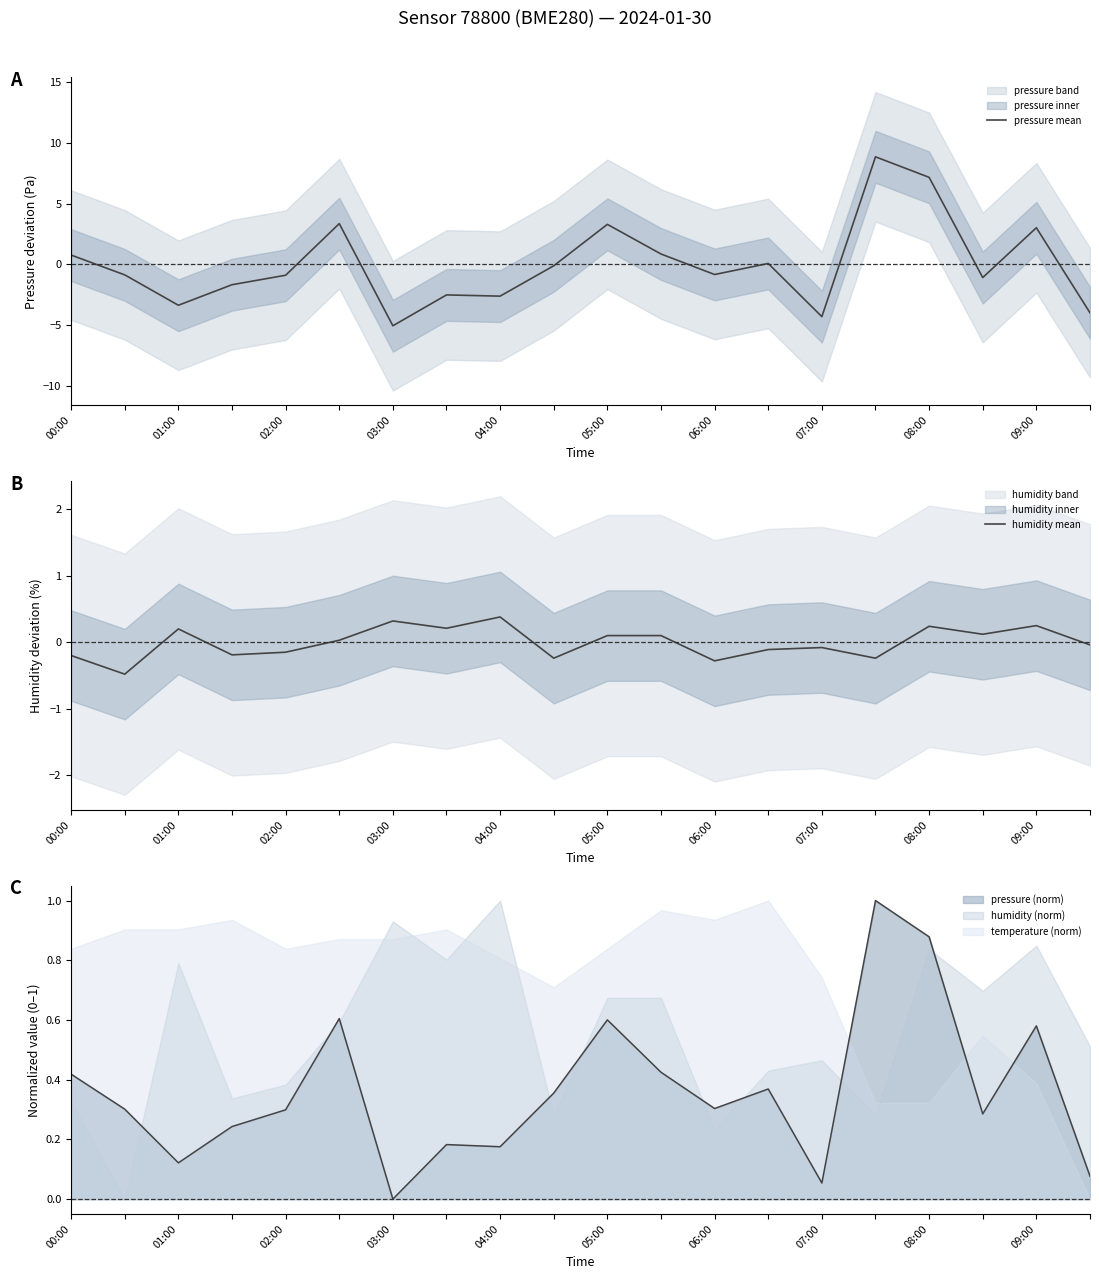

What is the value of the pressure mean point at the 9th from the left?

-2.6